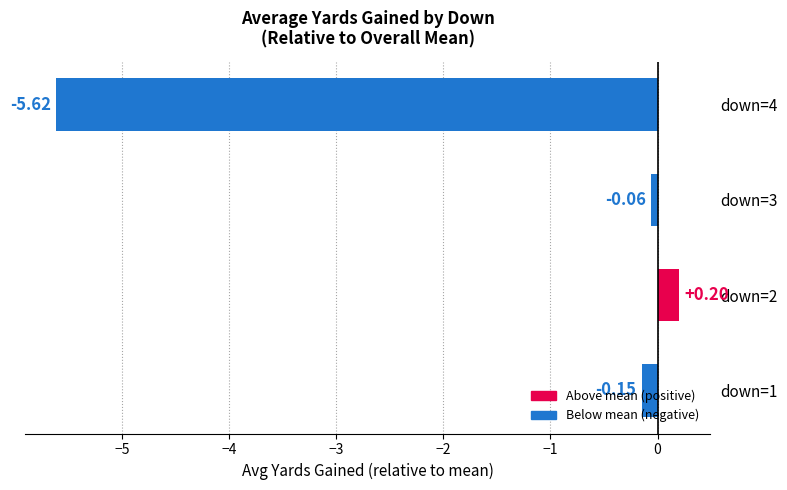

What is the greatest value displayed?

0.2